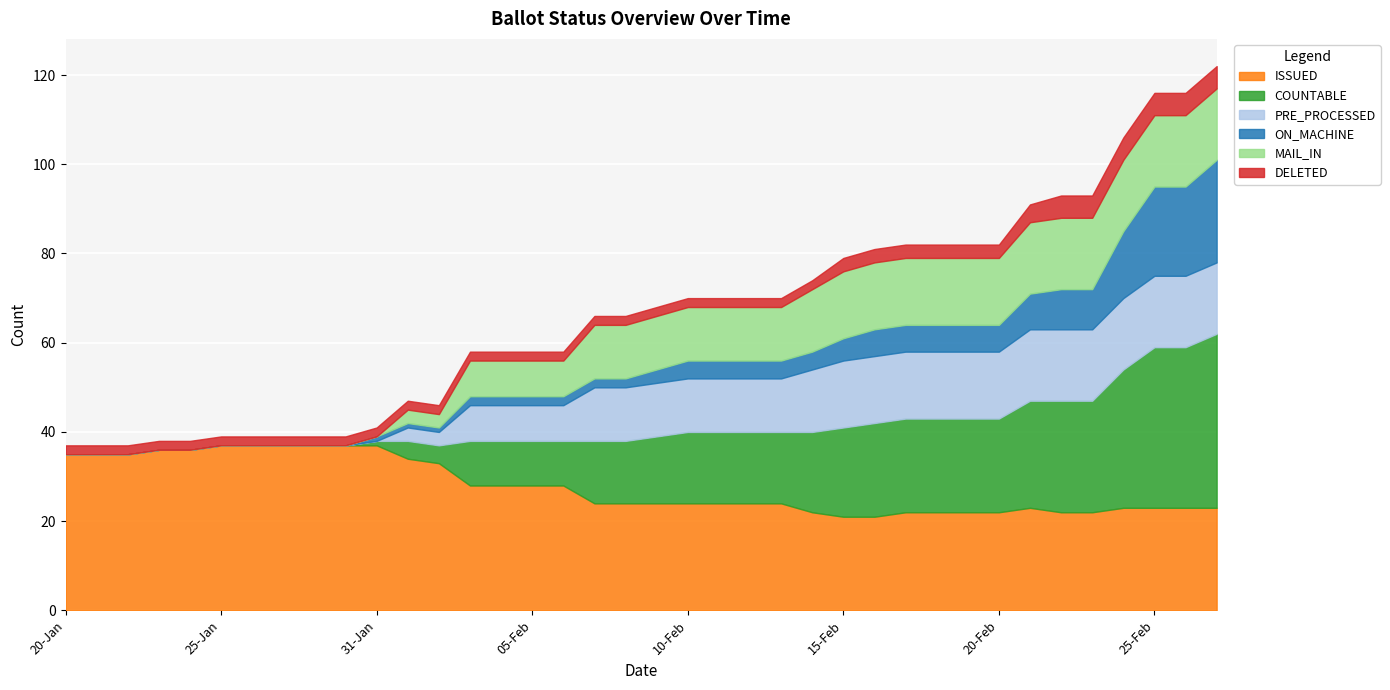

At which category is the sum across all series the highest?

27-Feb